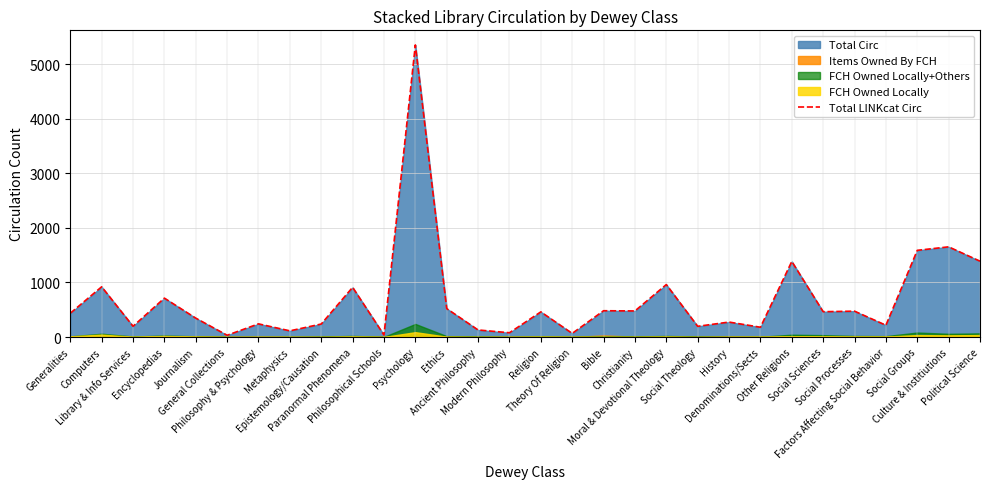

Does the chart have visible grid lines?

Yes